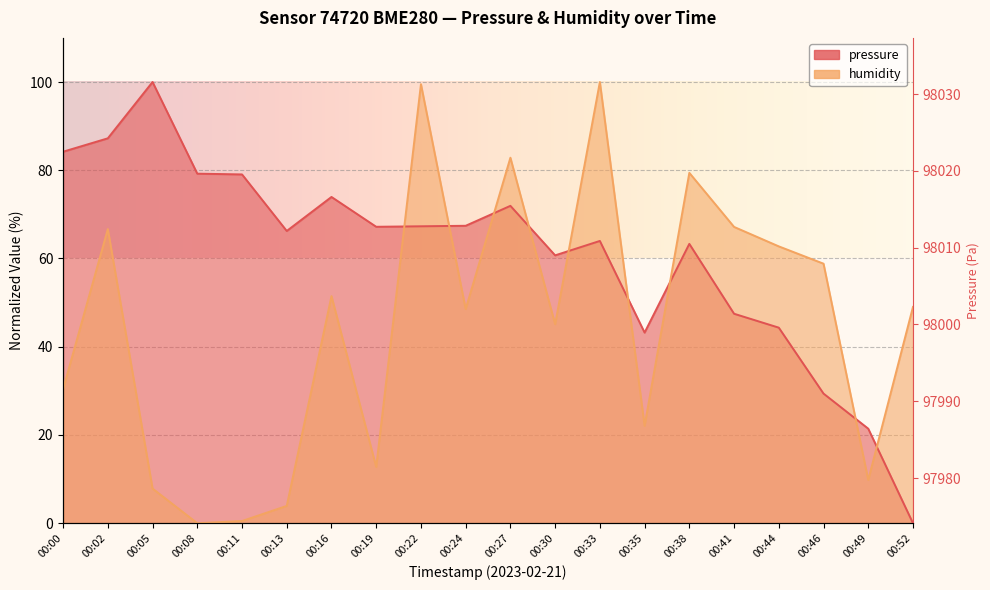

List the series in order of their overall mean, highest first.

pressure, humidity